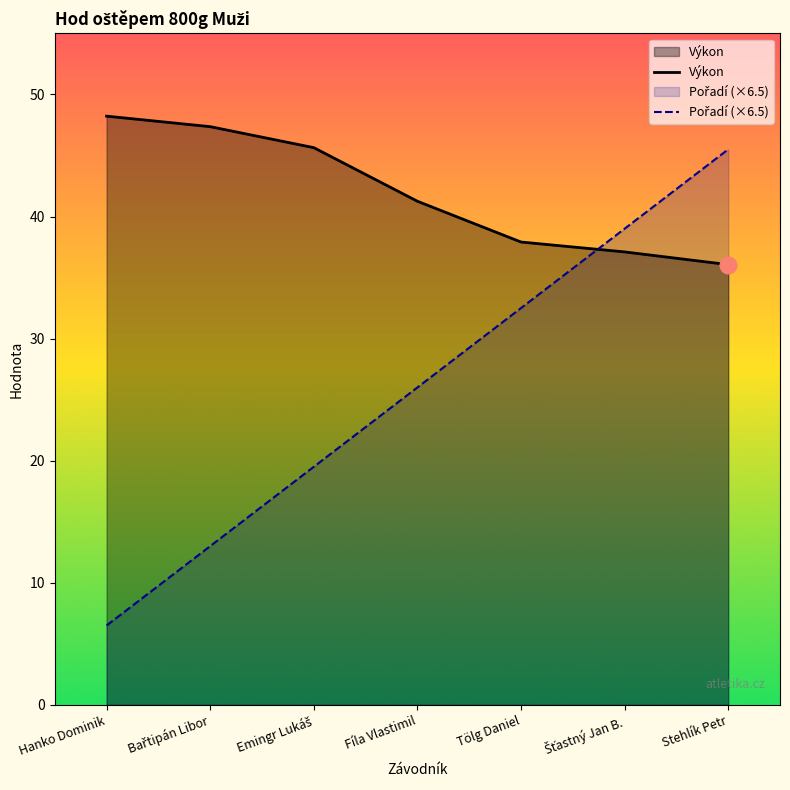

Which series ends up on top after the final intersection of Výkon and Pořadí?

Pořadí